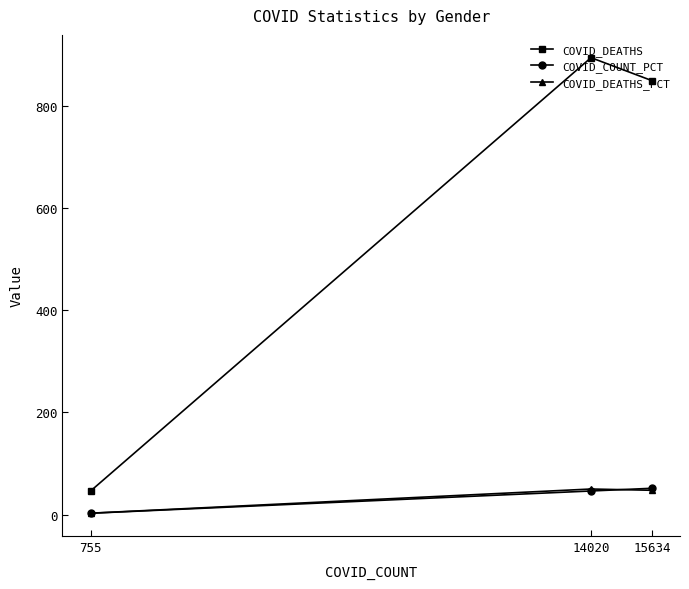

Where is COVID_DEATHS_PCT nearest to the value 26?

15634